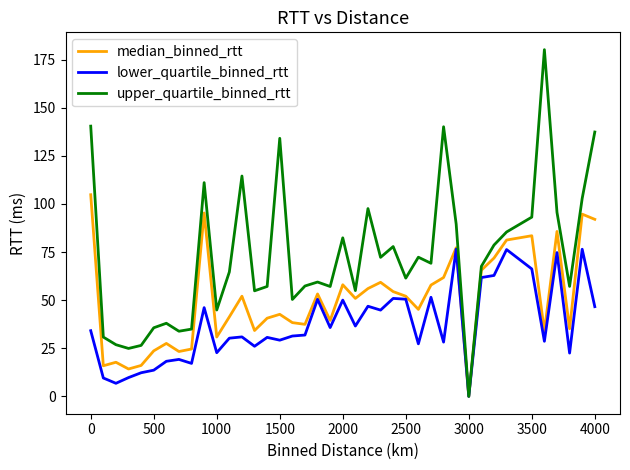

What is the difference between the second highest and minimum values in the median_binned_rtt series?

95.3